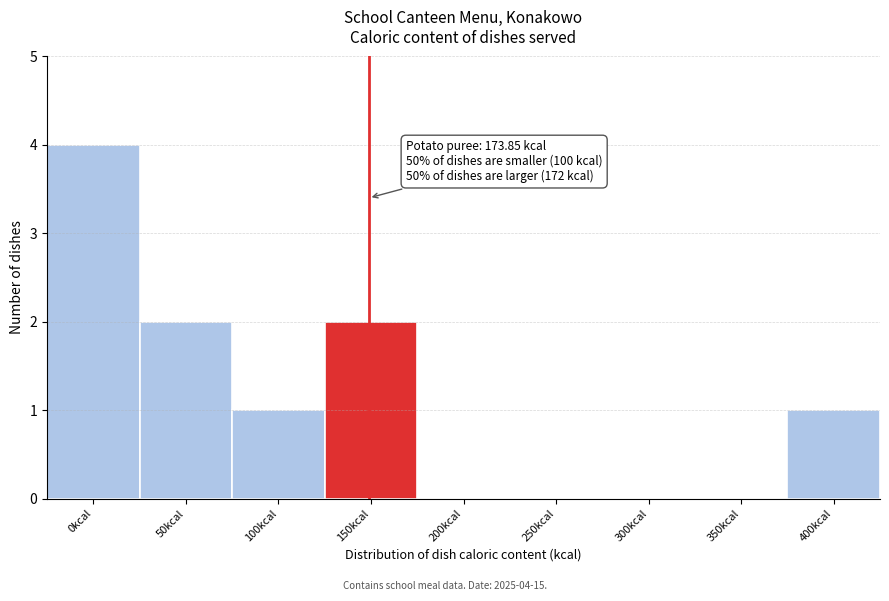

Reading left to right, transcribe all the data shown in this chart.

0kcal=4	50kcal=2	100kcal=1	150kcal=2	200kcal=0	250kcal=0	300kcal=0	350kcal=0	400kcal=1